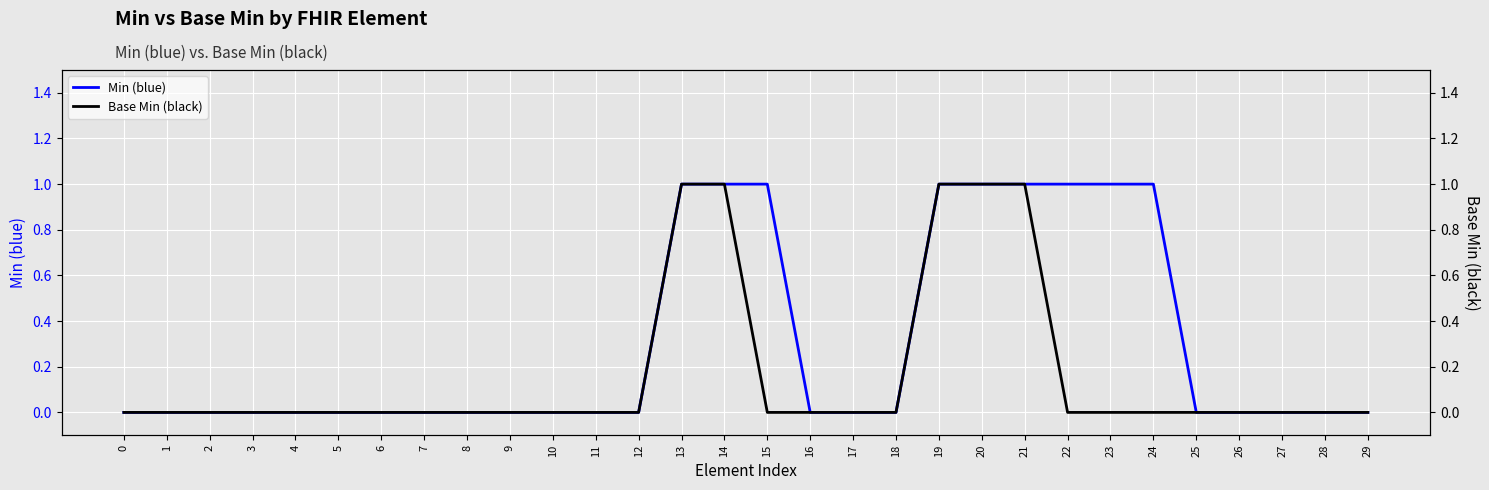

How many lines are shown in the chart?

2